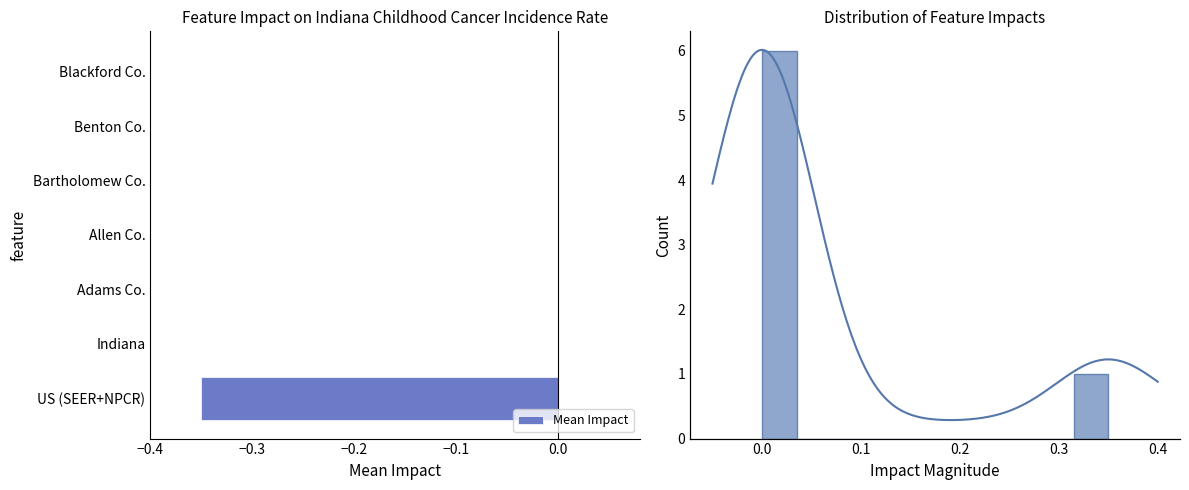

Does the chart contain any negative values?

Yes